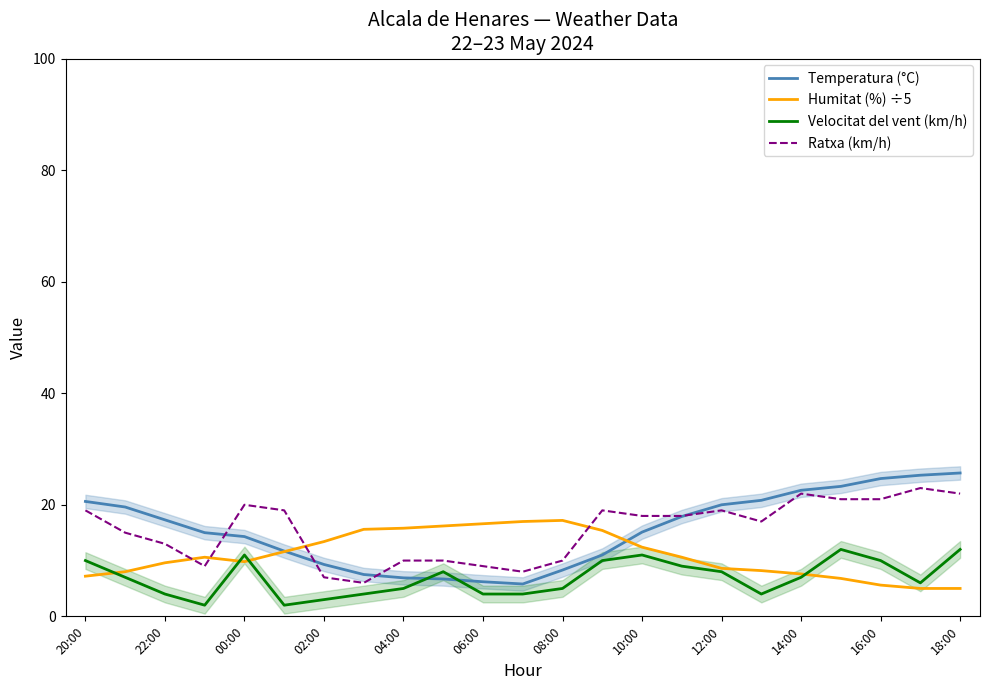

How many times do Temperatura (°C) and Humitat (%) ÷5 cross each other?

2